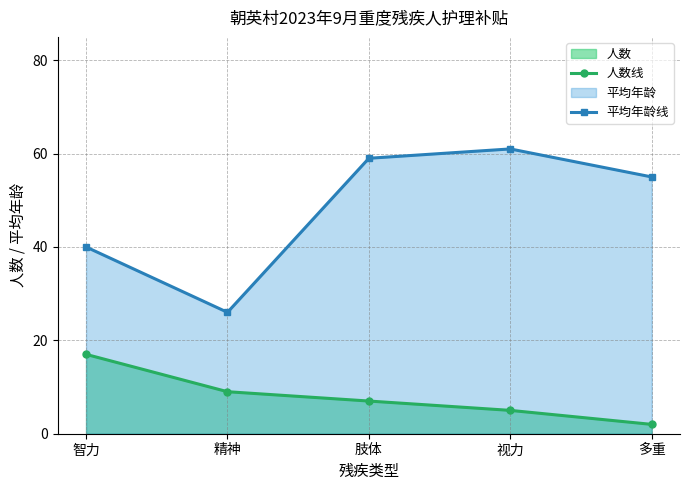

Which series has the widest spread of values?

平均年龄线